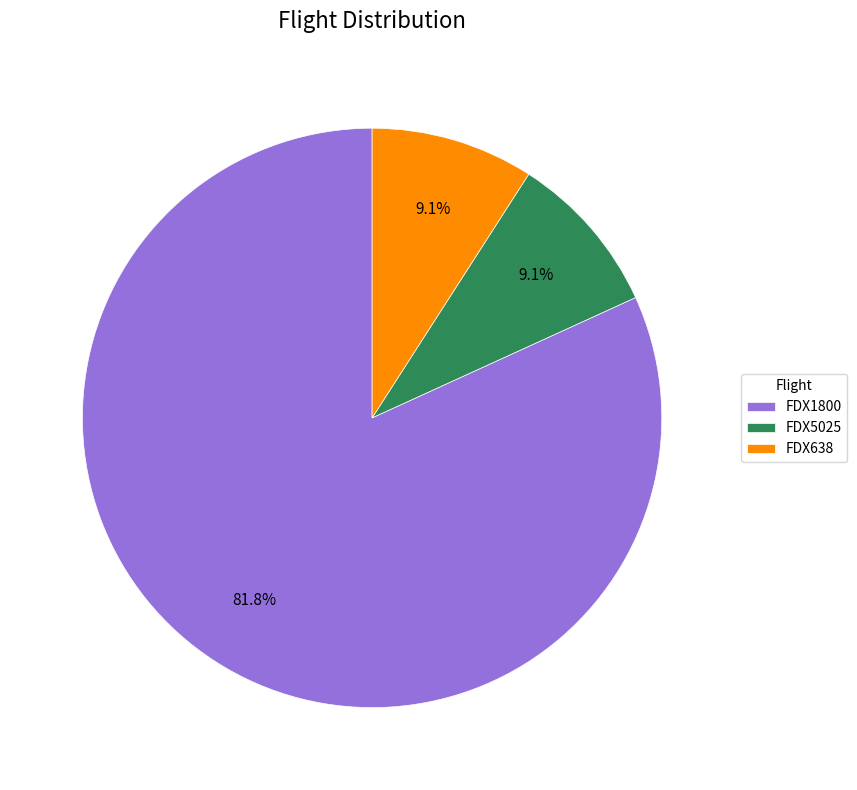

How many segments does this pie chart have?

3